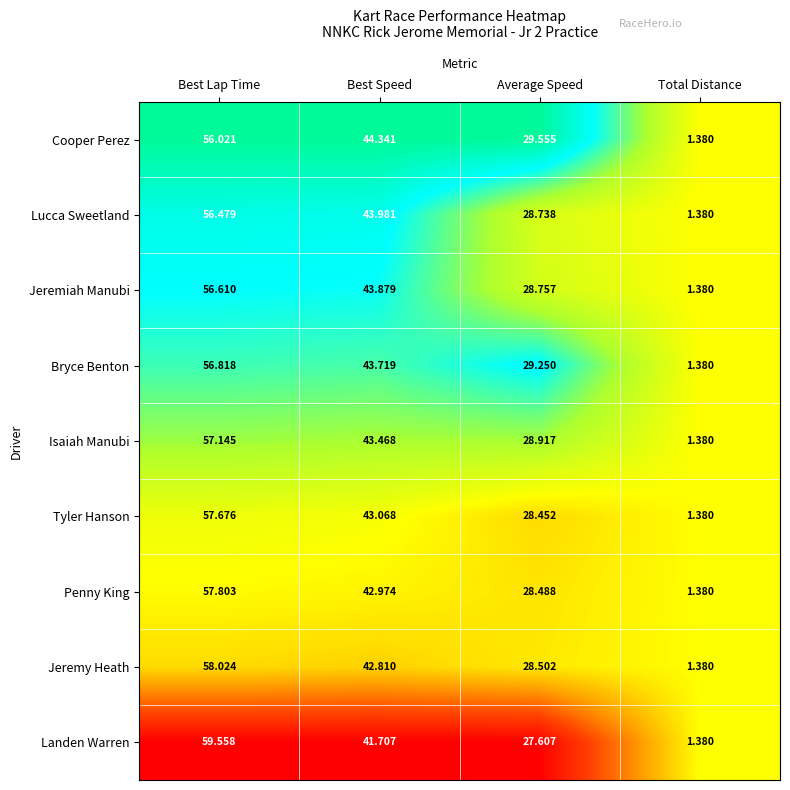

At which category is the sum across all series the highest?

Best Lap Time